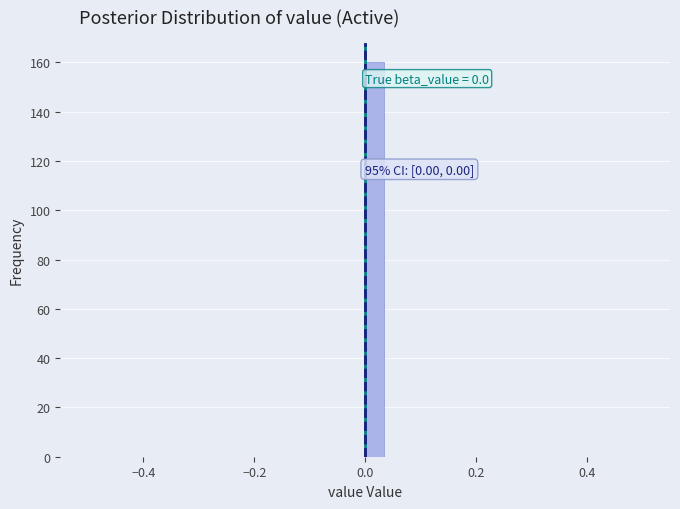

Around what value on the x-axis is the tallest bar? Give the approximate position of its centre, as read against the axis.

0.02